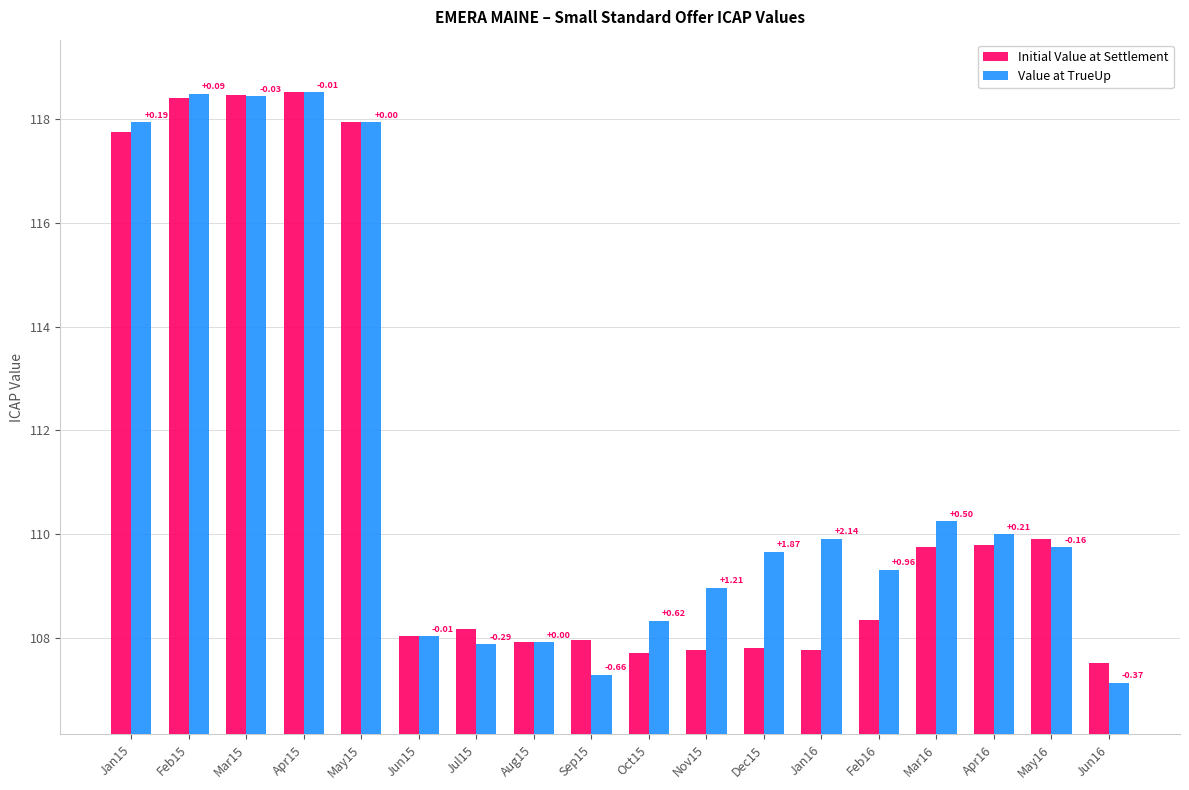

What is the label of the 9th bar from the left?

Sep15